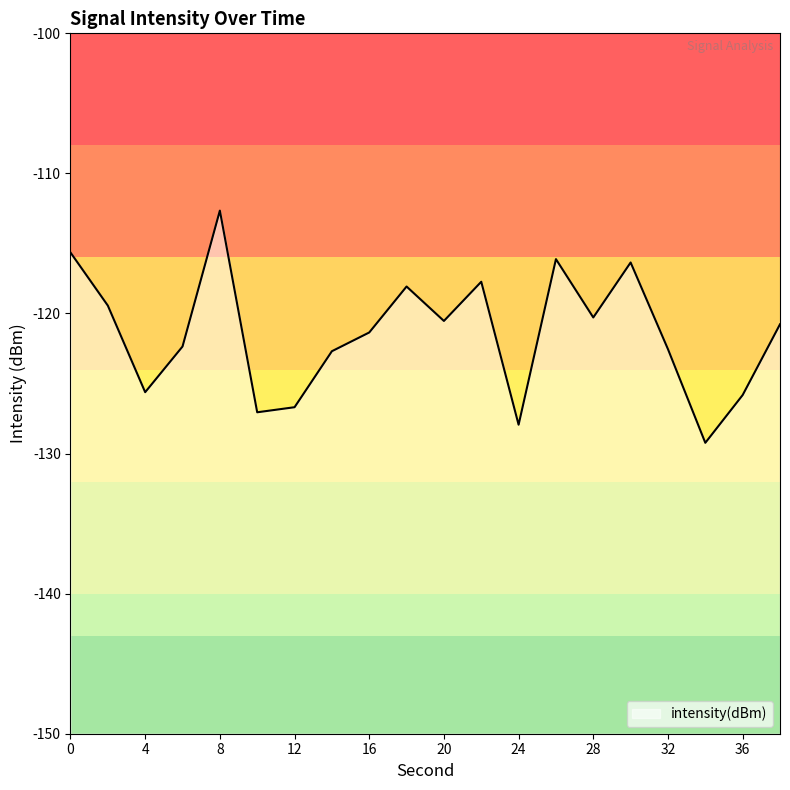

What is the maximum value shown in the chart?

-112.7